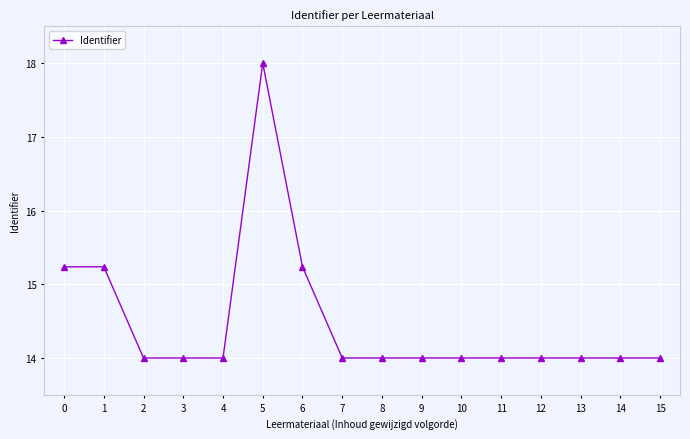

What is the value of the 1st point from the left?

15.2